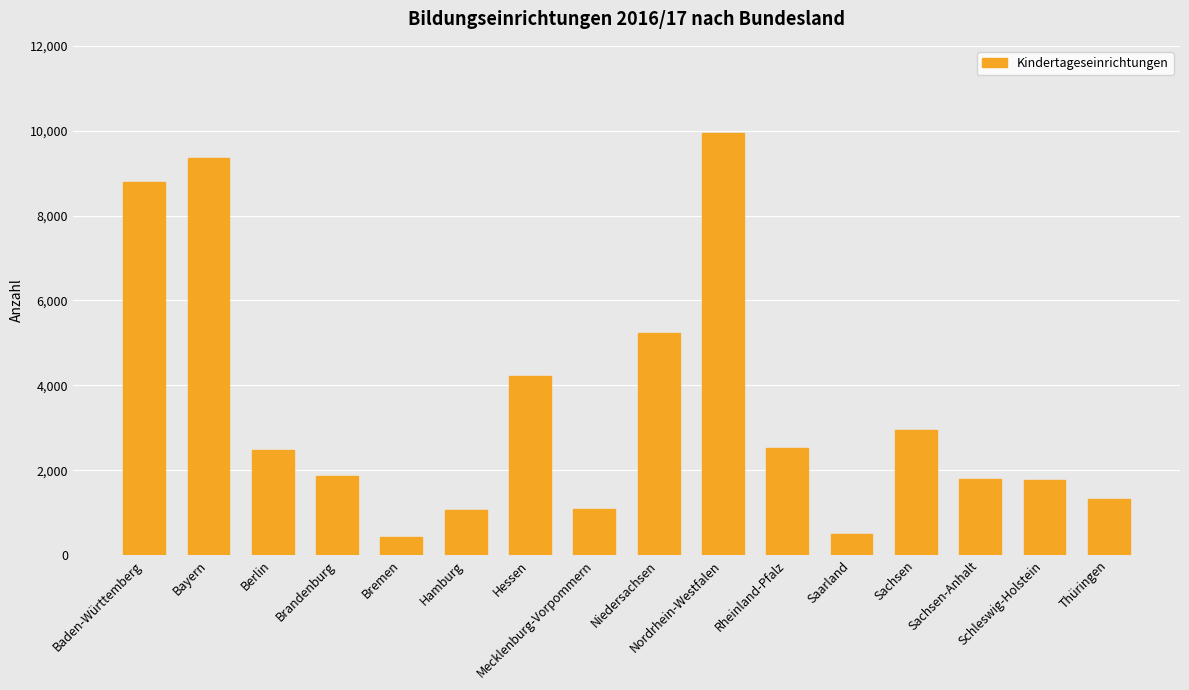

Is it true that the value at Berlin is 4247?

False